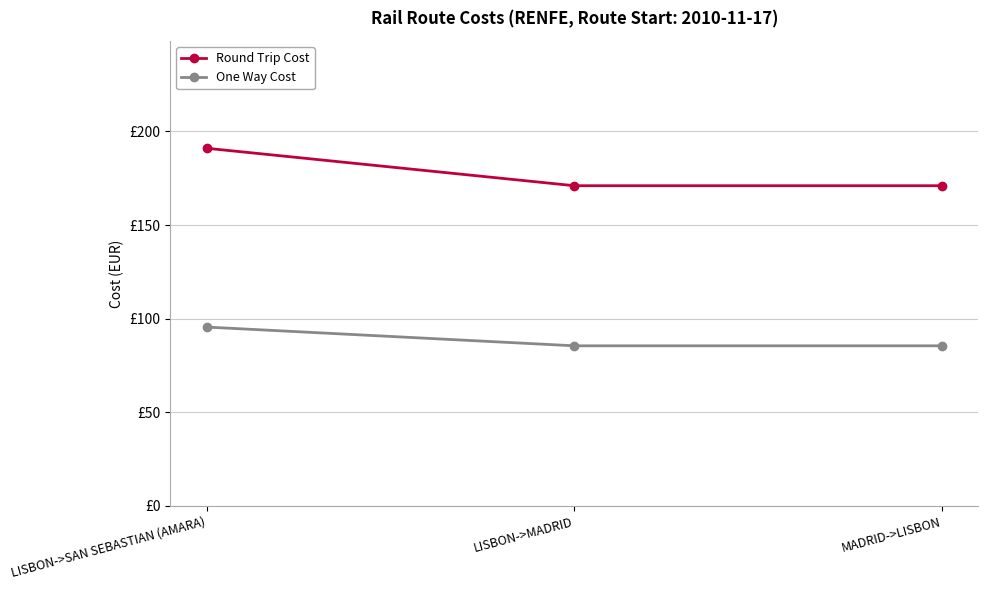

Is this an area chart (filled region under the line)?

No